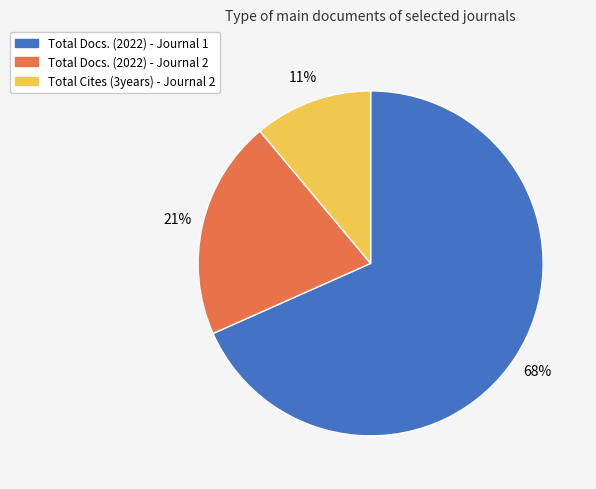

To the nearest percent, what portion does Total Docs. (2022) - Journal 1 represent?

68%